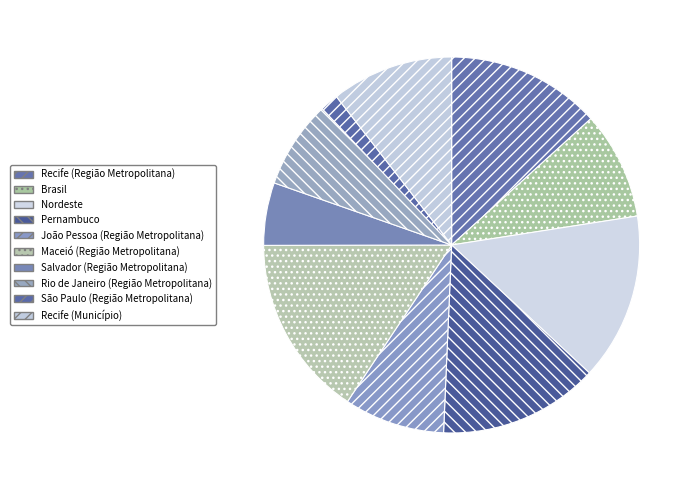

Do Pernambuco and Maceió (Região Metropolitana) together represent more than half of the pie?

No